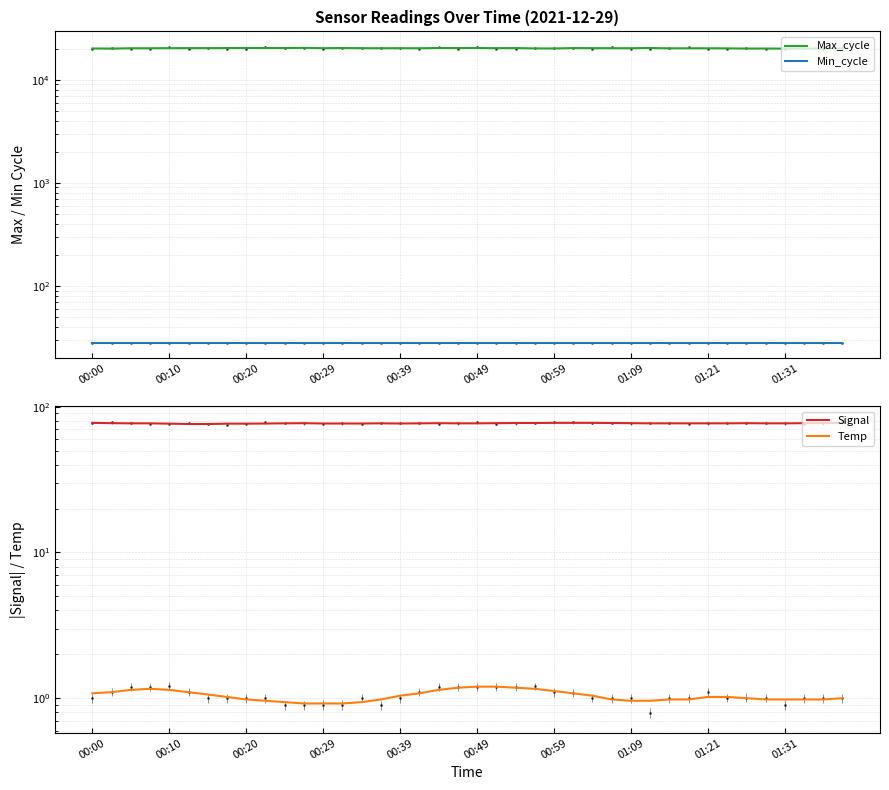

Where does the Max_cycle series first go above 20180?

00:39